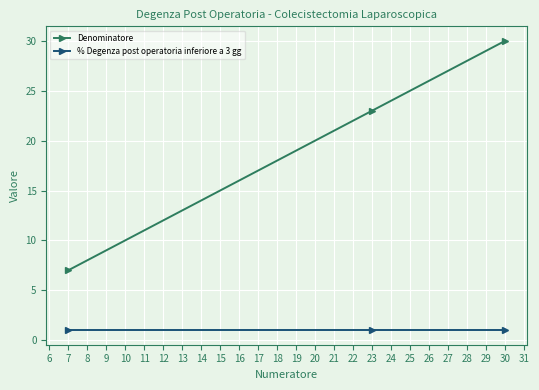

What is the minimum value for % Degenza post operatoria inferiore a 3 gg?

1